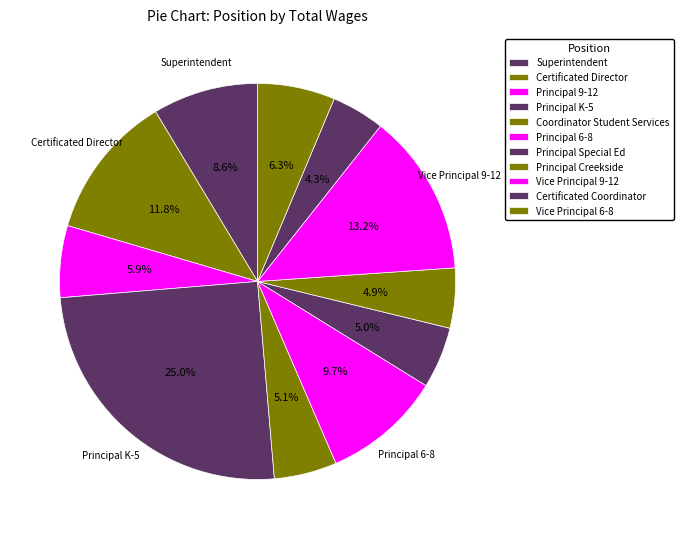

What percentage is NOT represented by Superintendent?

91.4%